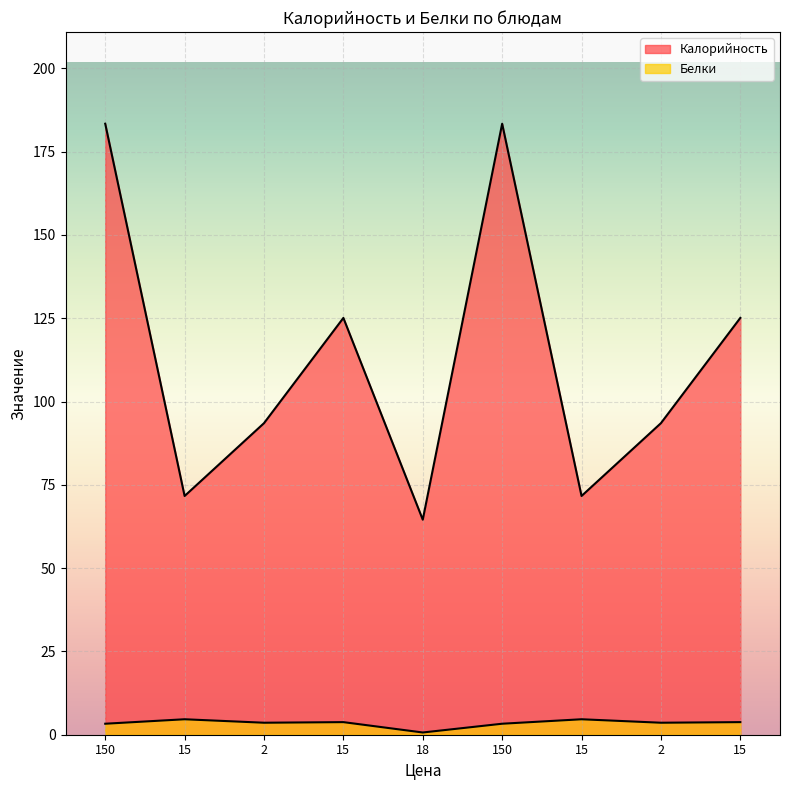

Reading left to right, extract all data points from this chart.

Калорийность: 183.4	71.7	93.5	125.1	64.5	183.4	71.7	93.5	125.1
Белки: 3.3	4.6	3.6	3.8	0.7	3.3	4.6	3.6	3.8